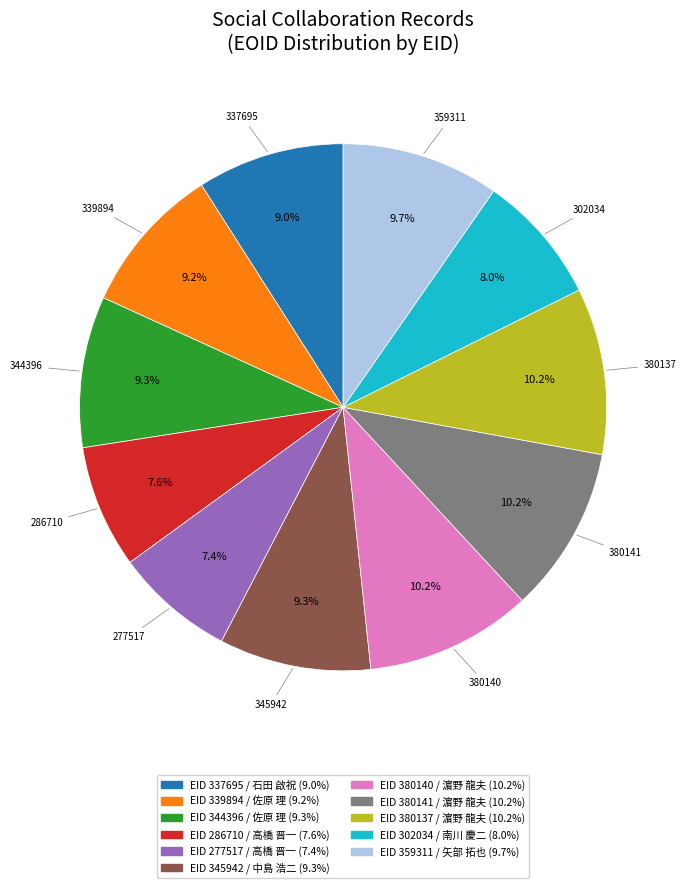

Is there any slice that represents more than half of the pie?

No